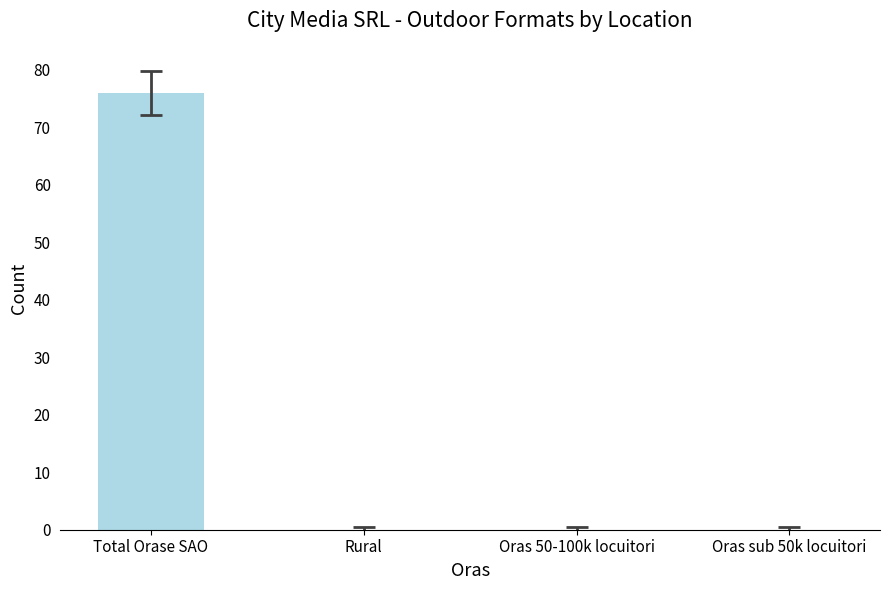

What is the change in value from Total Orase SAO to Oras 50-100k locuitori?

-76